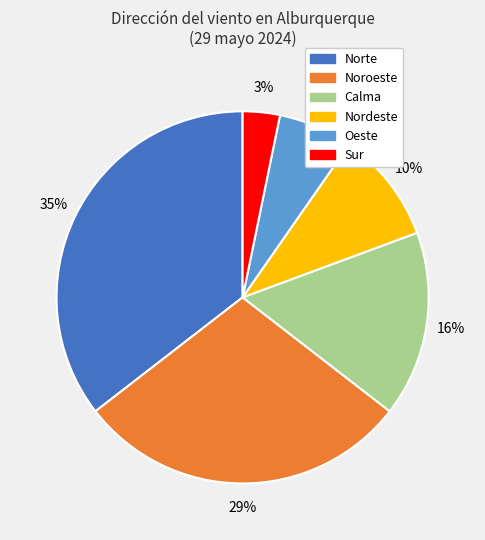

To the nearest percent, what percentage of the pie is Noroeste?

29%